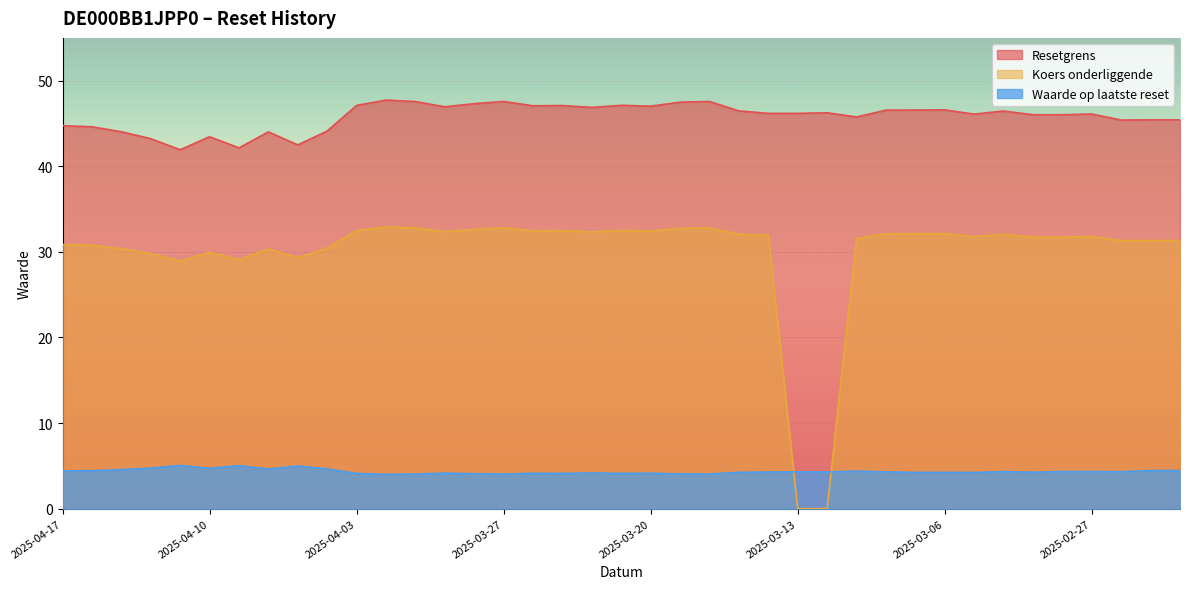

Rank the series by their maximum value, from lowest to highest.

Waarde op laatste reset, Koers onderliggende, Resetgrens